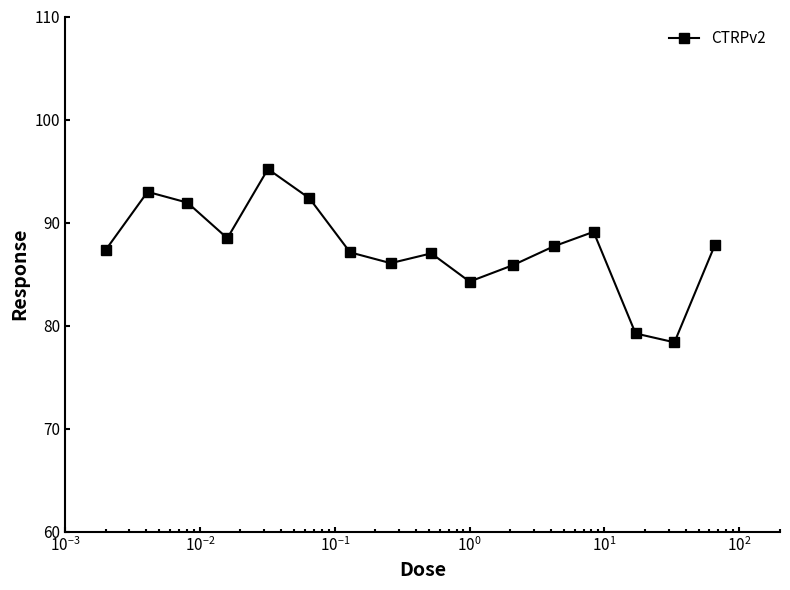

True or false: the data has more than 1 interior local peaks.

True